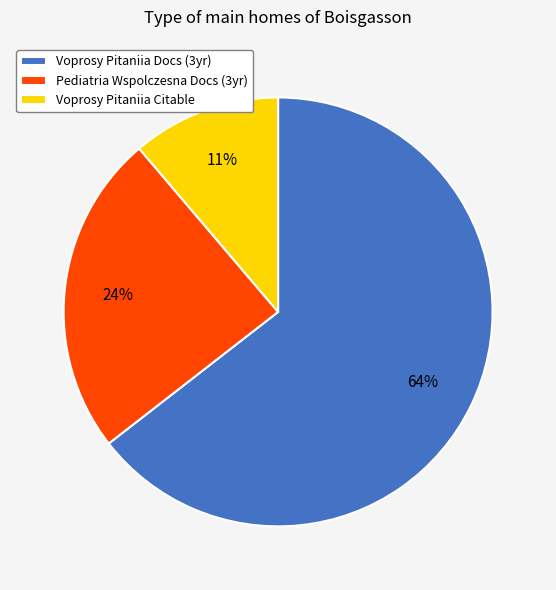

What is the smallest slice in the pie chart?

Voprosy Pitaniia Citable